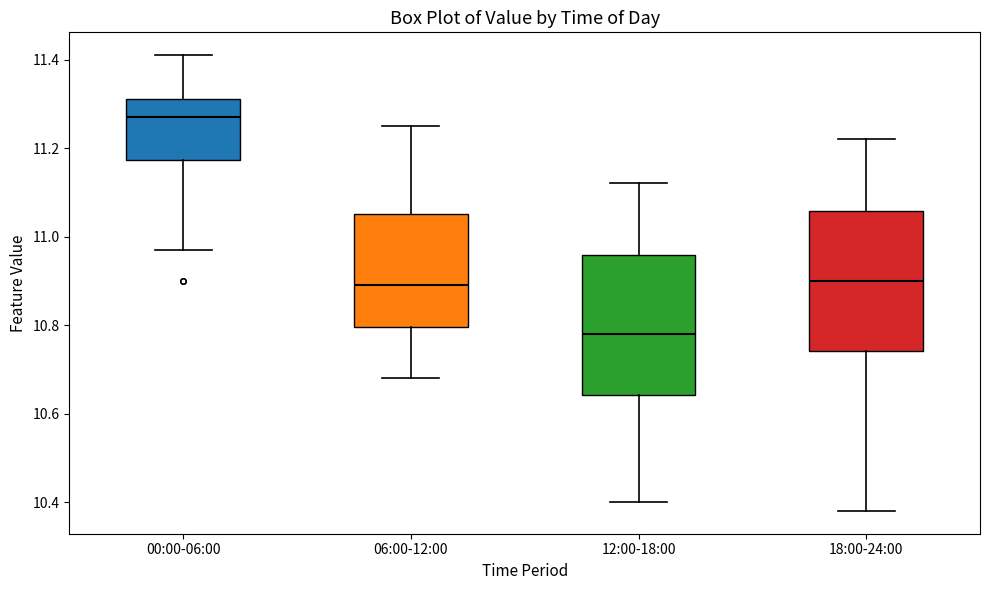

Reading left to right, read every box against the y-axis: the position of its median line, the range the box covers, and the ends of its whiskers. The values are not printed on the chart, so give them approximately, as read against the axis.

00:00-06:00: median 11.28, box 11.18 to 11.32, whiskers 10.98 to 11.42
06:00-12:00: median 10.90, box 10.80 to 11.06, whiskers 10.68 to 11.26
12:00-18:00: median 10.78, box 10.64 to 10.96, whiskers 10.40 to 11.12
18:00-24:00: median 10.90, box 10.74 to 11.06, whiskers 10.38 to 11.22